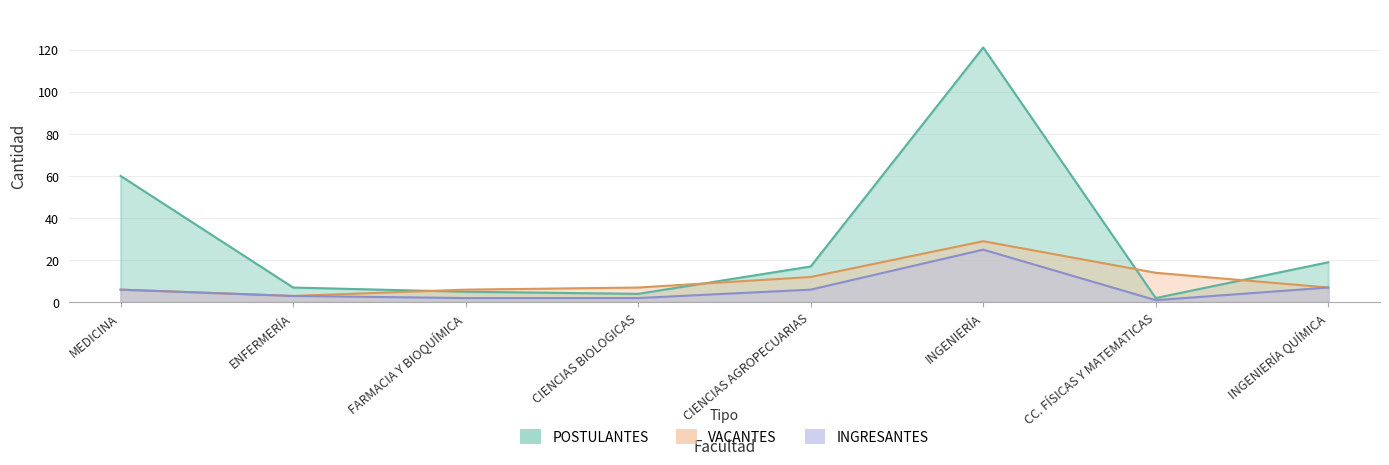

What is the value of the INGRESANTES point at the 5th from the left?

6